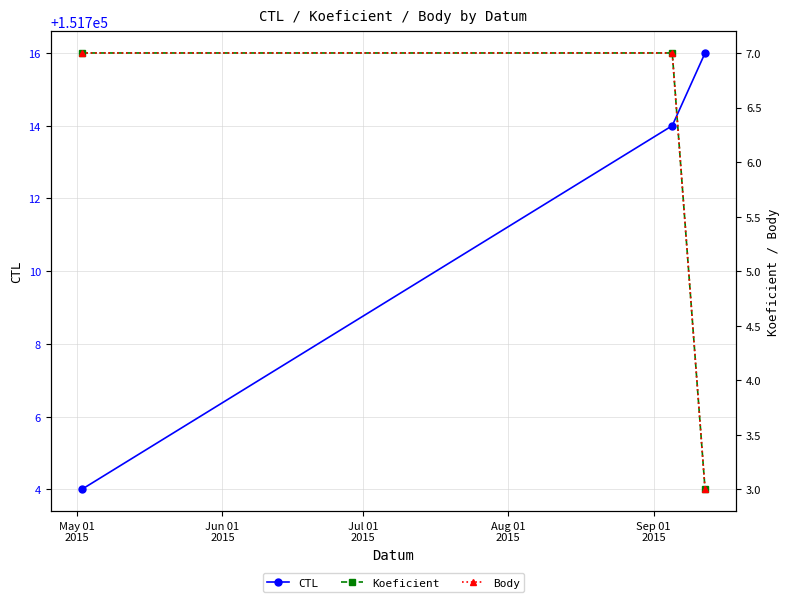

What is the maximum value for CTL?

151716